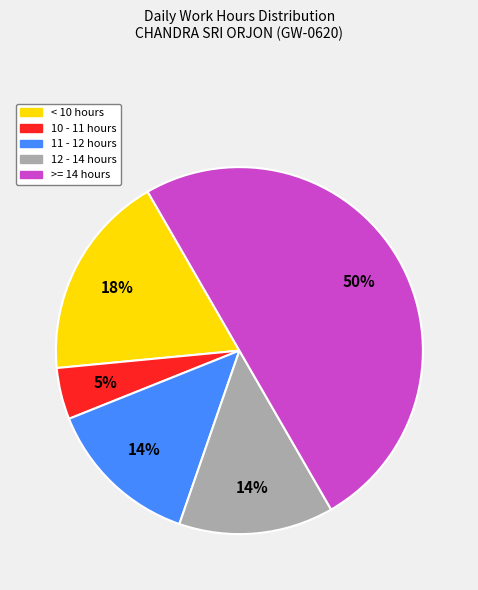

To the nearest percent, what is the average slice percentage?

20%